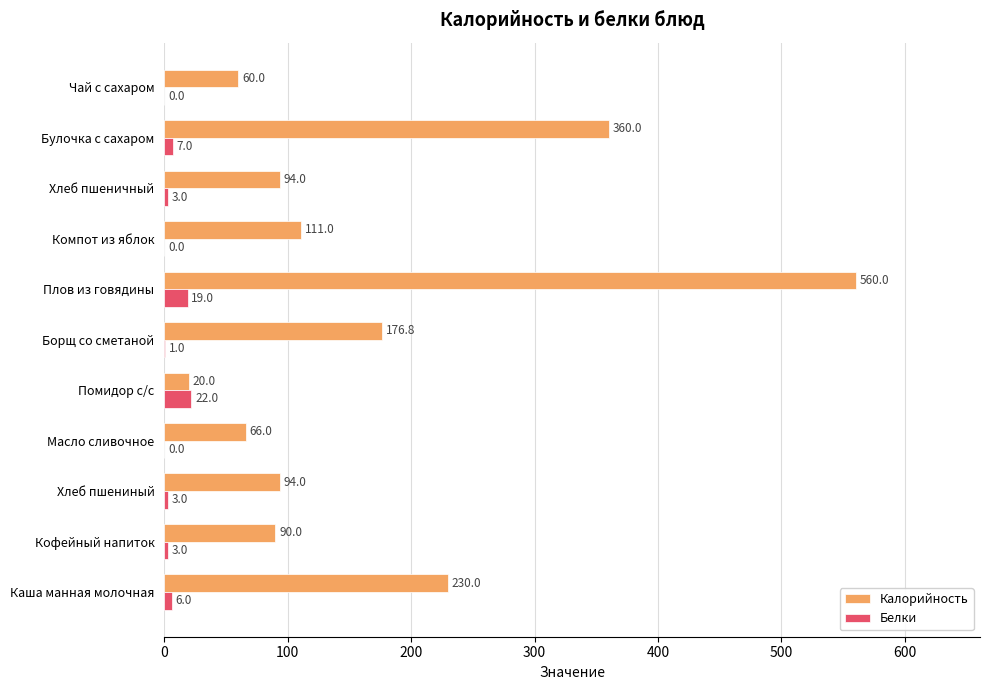

What is the average value of the Калорийность series?

169.3